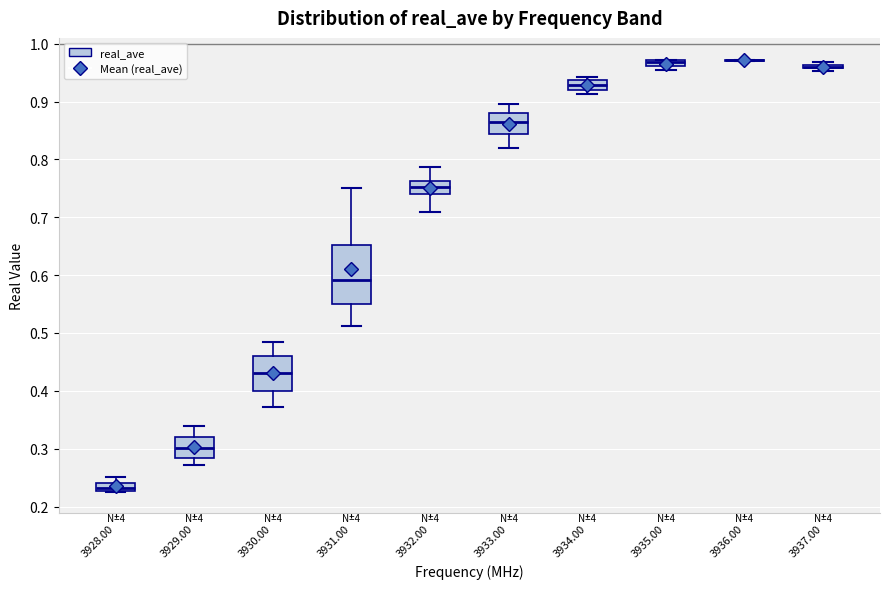

Where is the upper edge of the box at x = 3932.00 on the y-axis? The values are not printed on the chart, so give them approximately, as read against the axis.

0.76